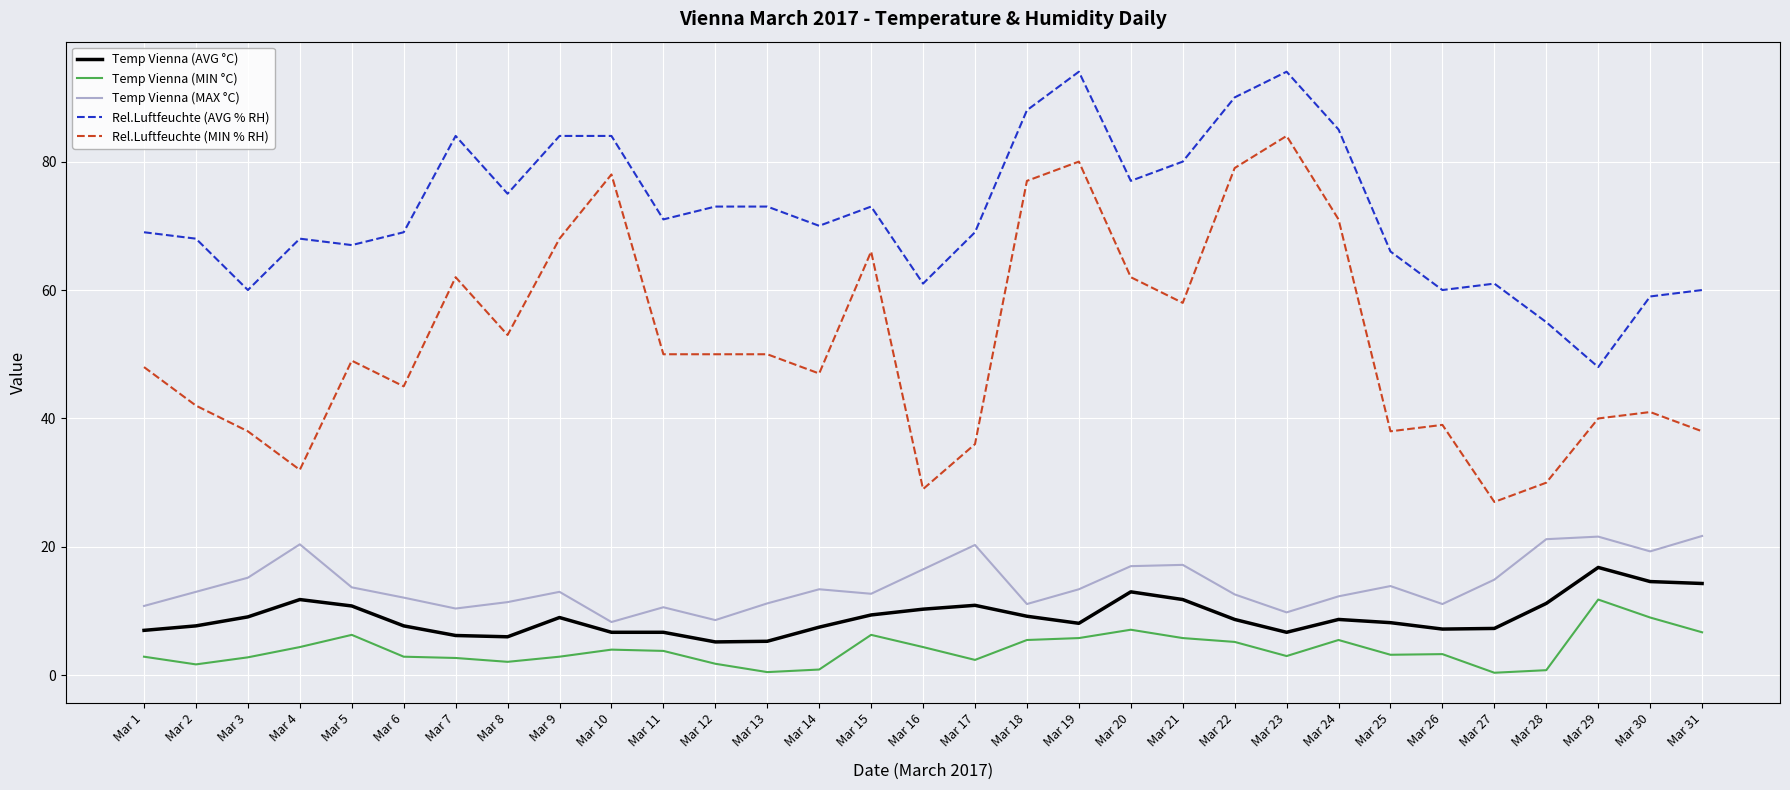

True or false: Temp Vienna (MAX °C) has a value of 16.5 at Mar 24.

False